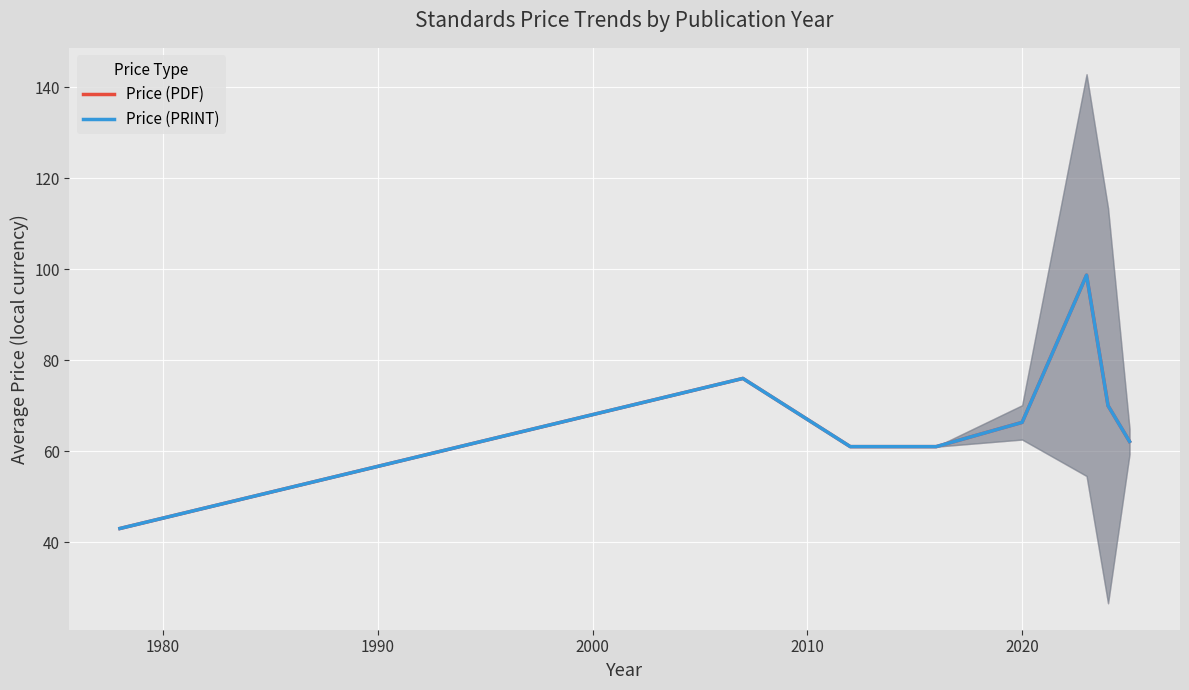

True or false: Price (PDF) and Price (PRINT) intersect in this chart.

False